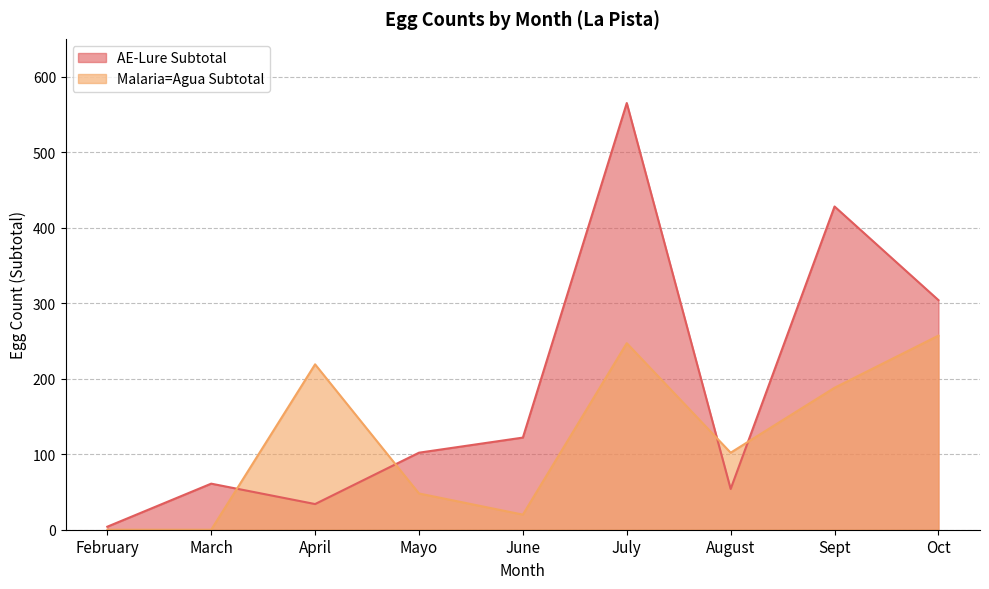

At which category does the chart reach its peak across all series?

July